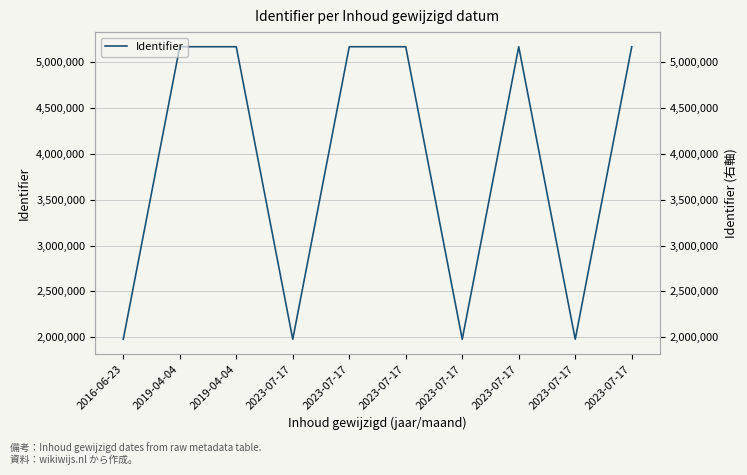

The chart shows a value of 3570082 at 2019-04-04. True or false?

False